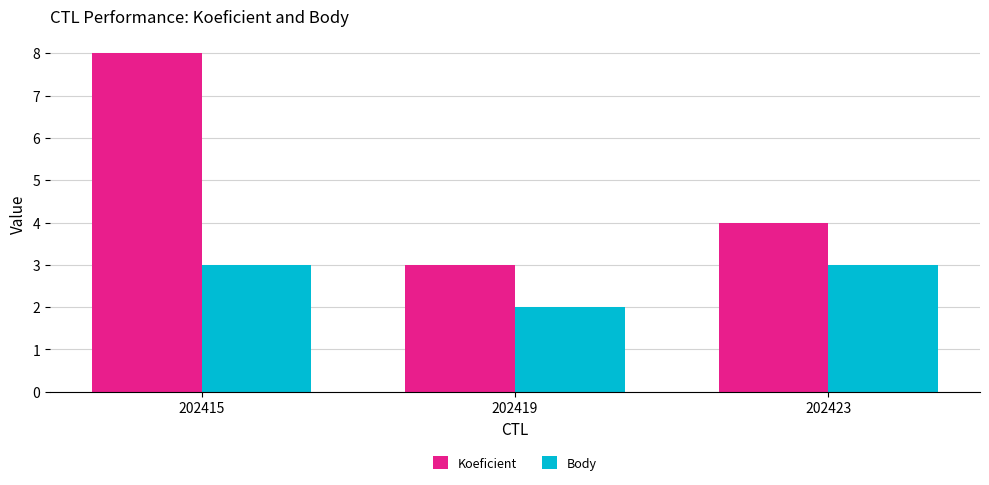

What is the value of the Body bar at the 2nd from the left?

2